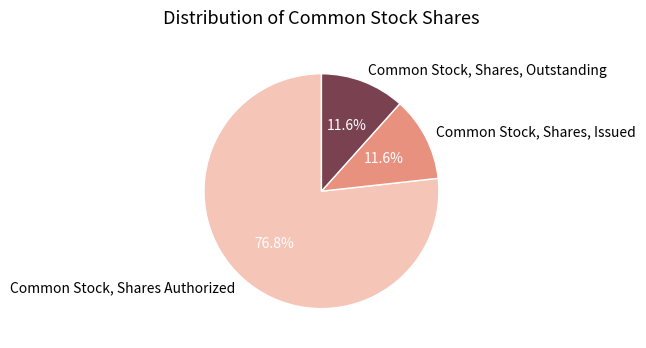

What is the total percentage of Common Stock, Shares, Outstanding and Common Stock, Shares Authorized?

88.4%